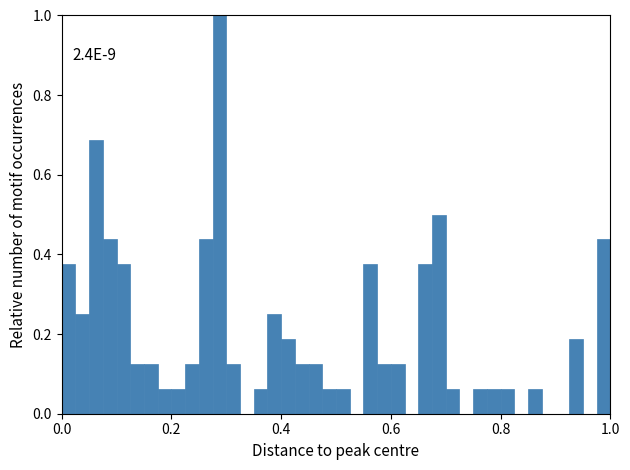

Read against the x-axis, roughly where is the centre of the tallest bar?

0.28